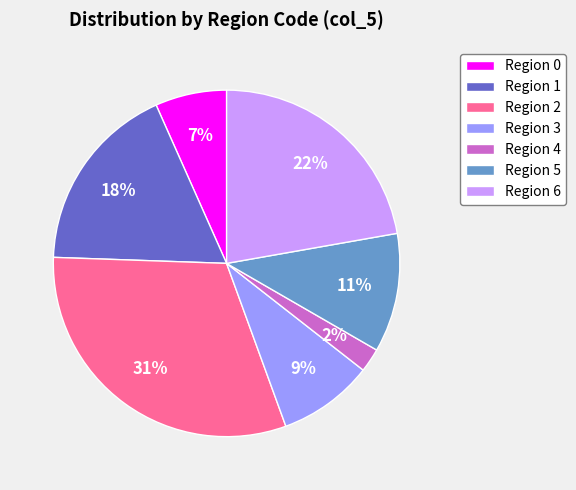

What is the smallest slice in the pie chart?

Region 4